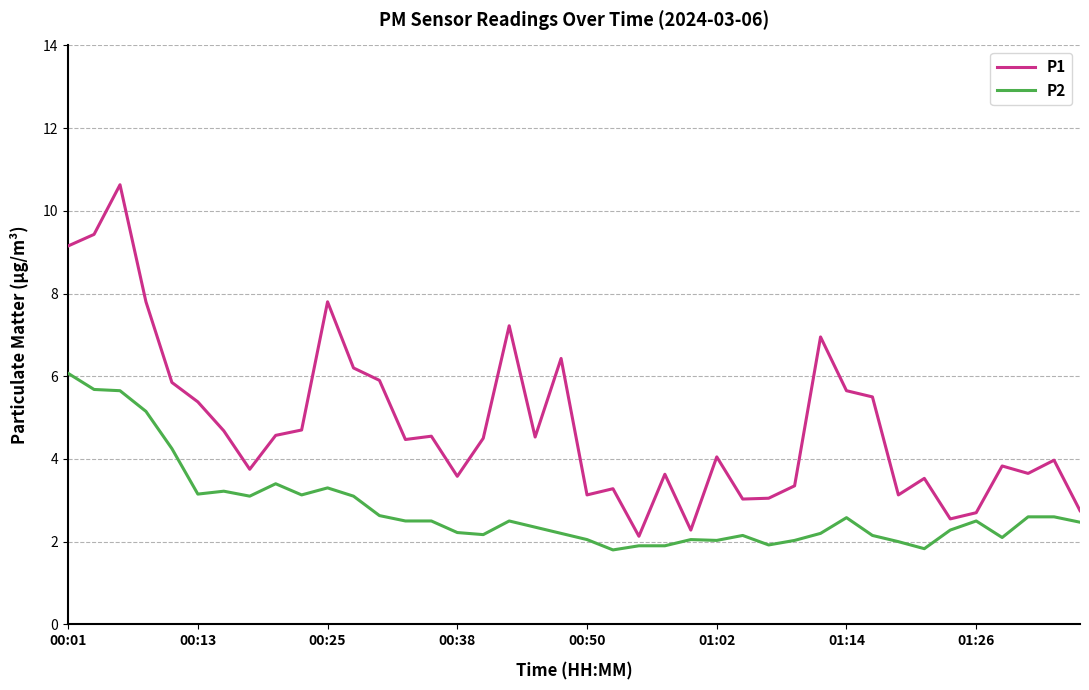

Rank the series by their maximum value, from lowest to highest.

P2, P1